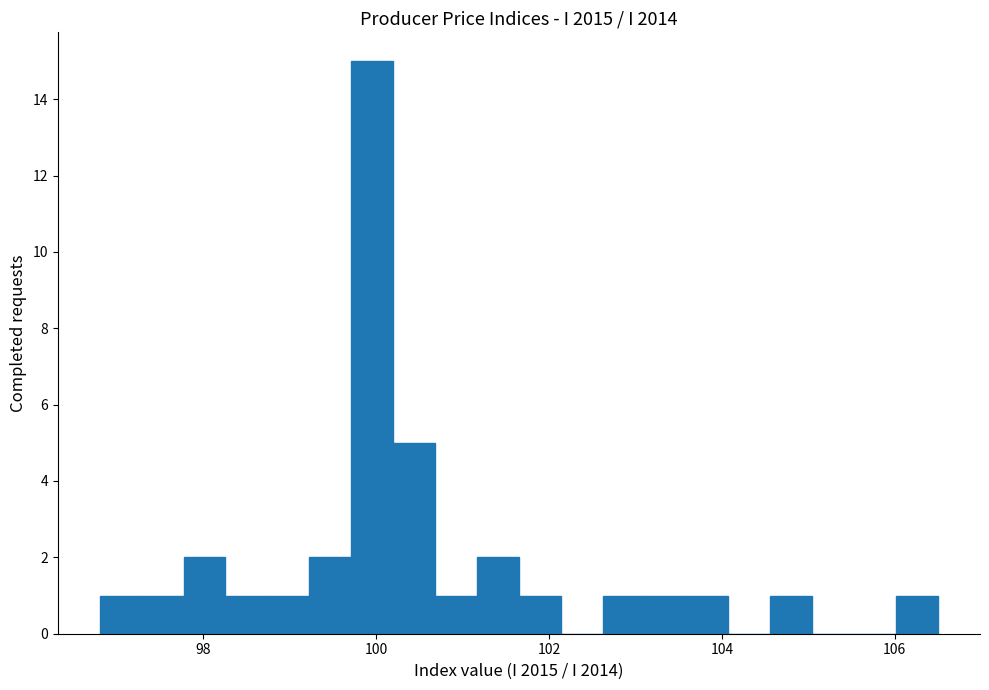

Around what value on the x-axis is the tallest bar? Give the approximate position of its centre, as read against the axis.

100.0